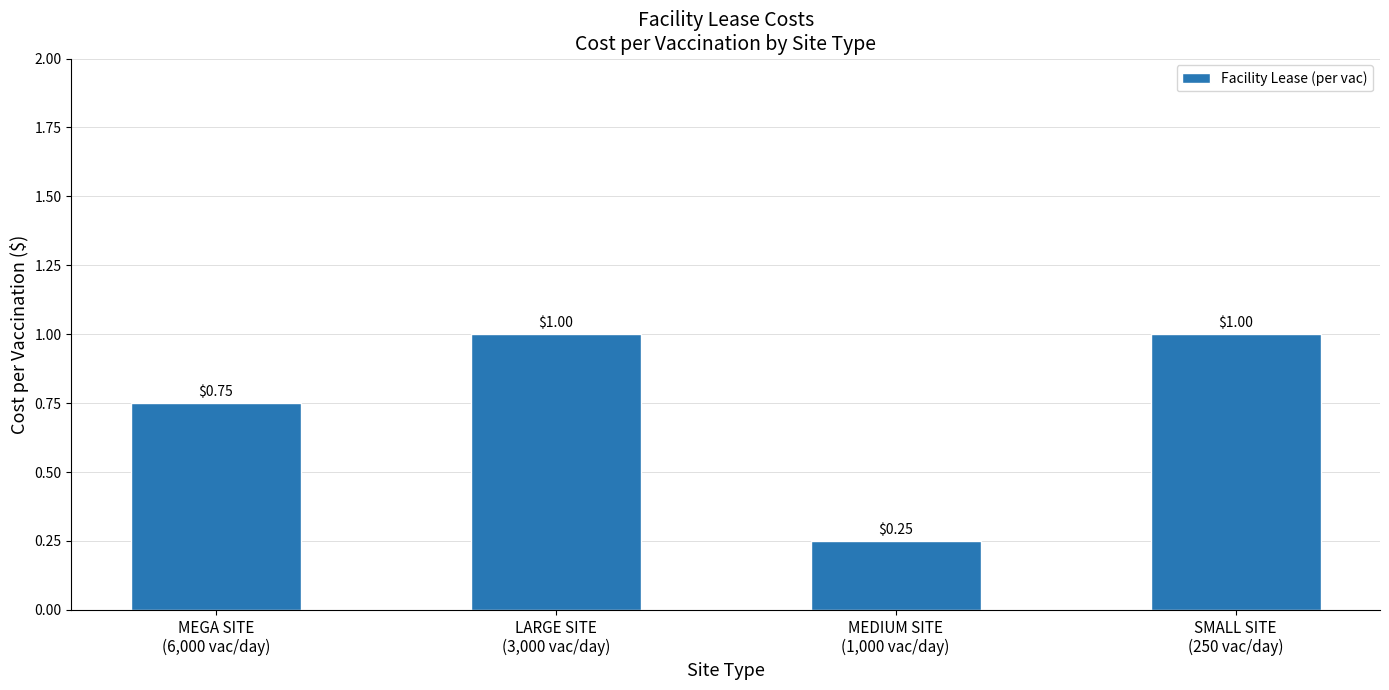

Which category has the lowest value across all series?

MEDIUM SITE
(1,000 vac/day)